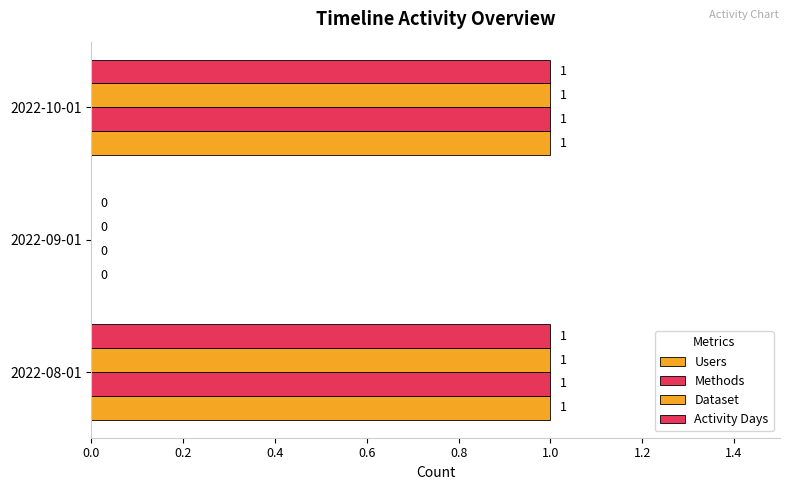

How many values in Activity Days are above zero?

2